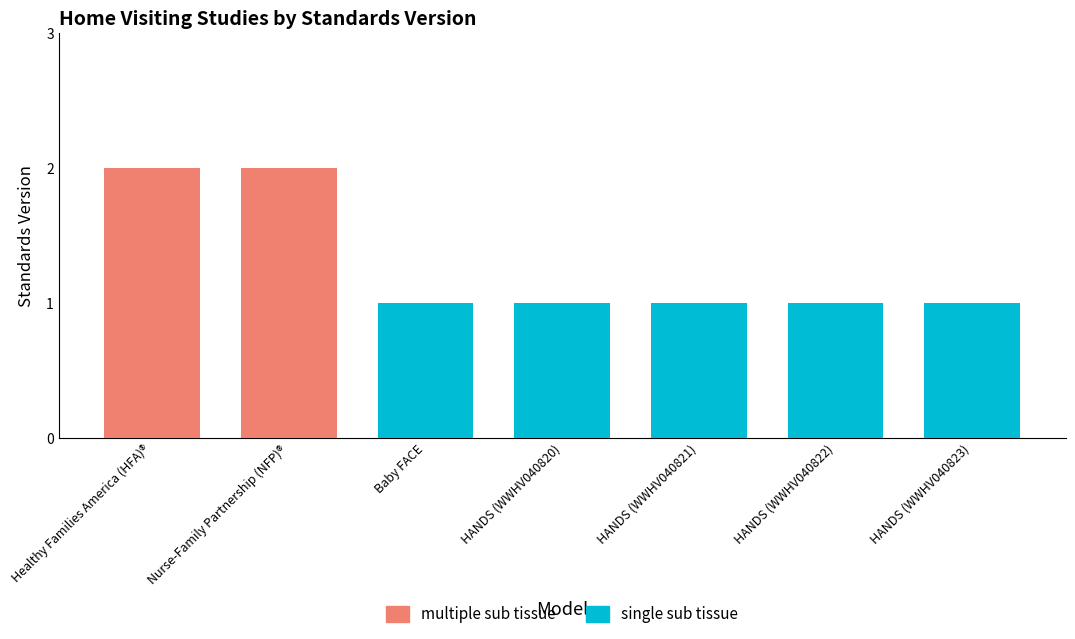

What is the ratio of the value at HANDS (WWHV040821) to the value at Baby FACE?

1.0